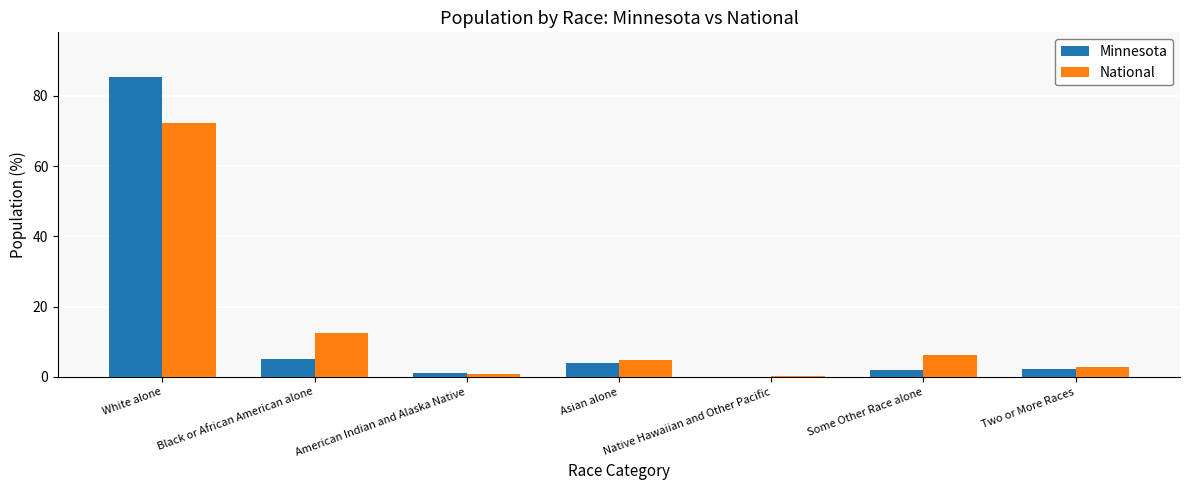

What is the highest value of the Minnesota series?

85.3